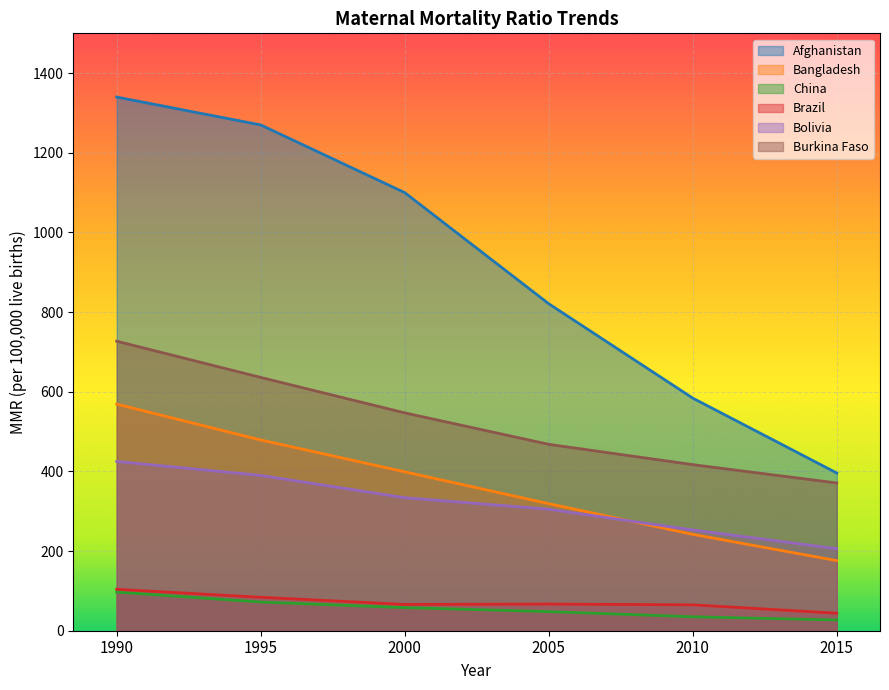

How many data points in Bolivia are above 334?

2